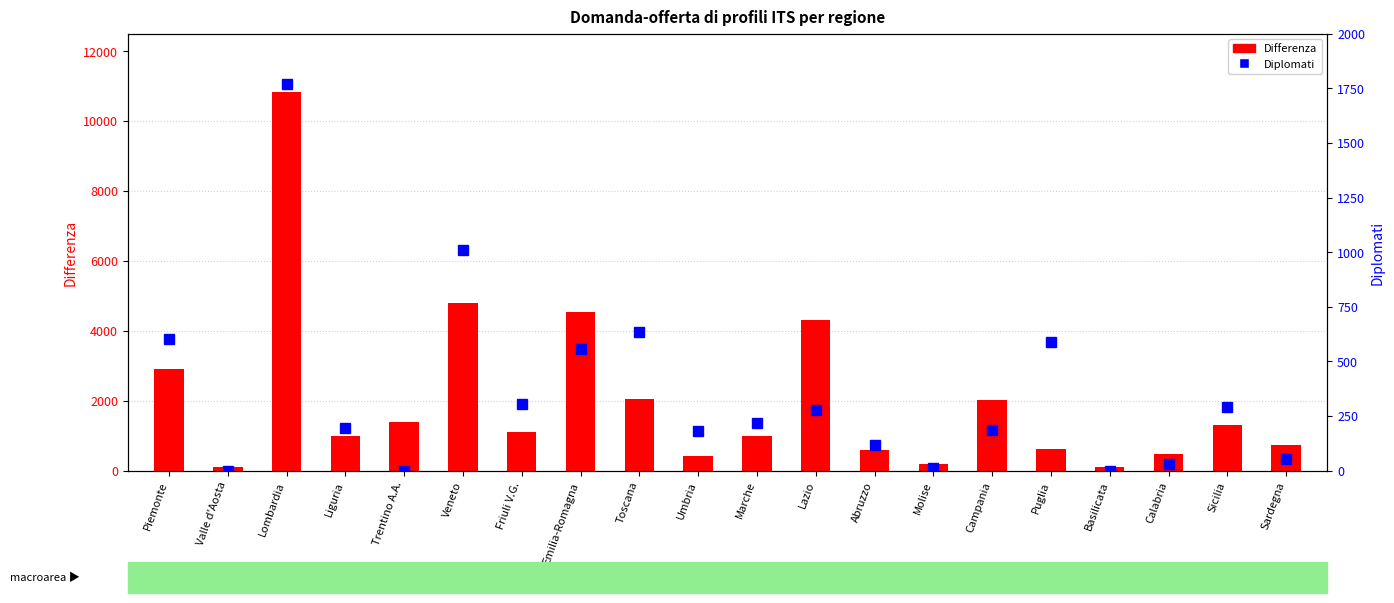

What is the total value across all series at Marche?

1200